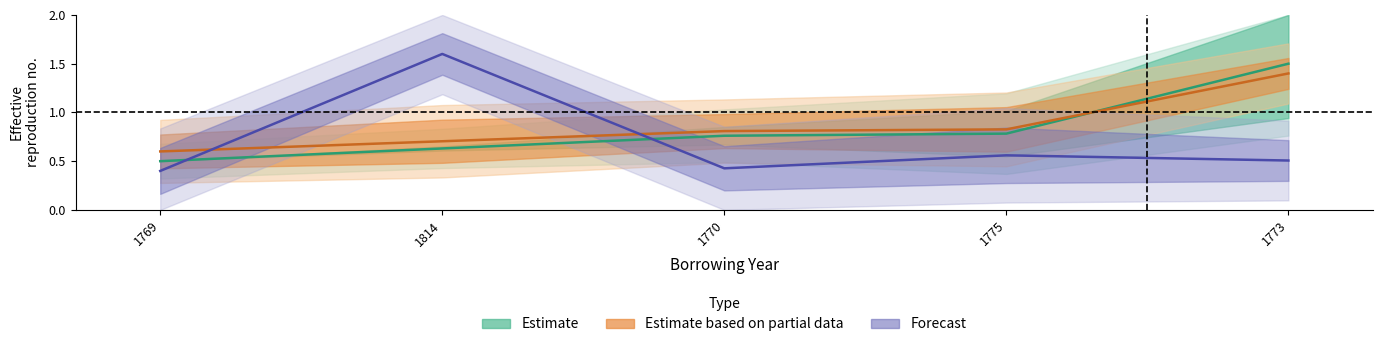

True or false: pid has a value of 0.6 at 1814.

True